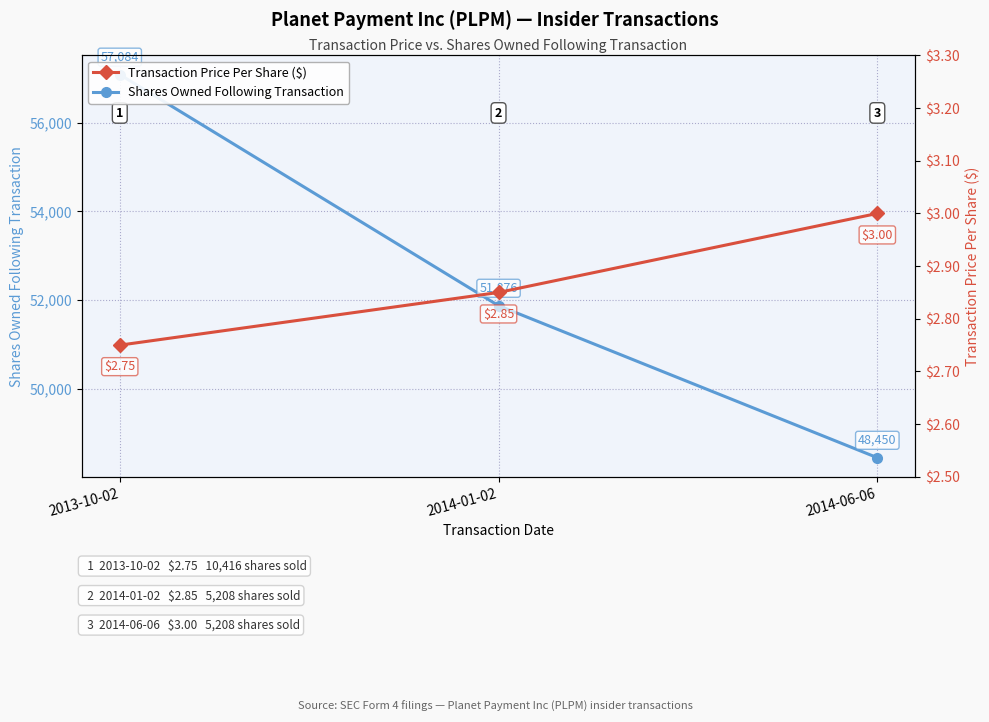

Does the chart display data point markers on the line(s)?

Yes